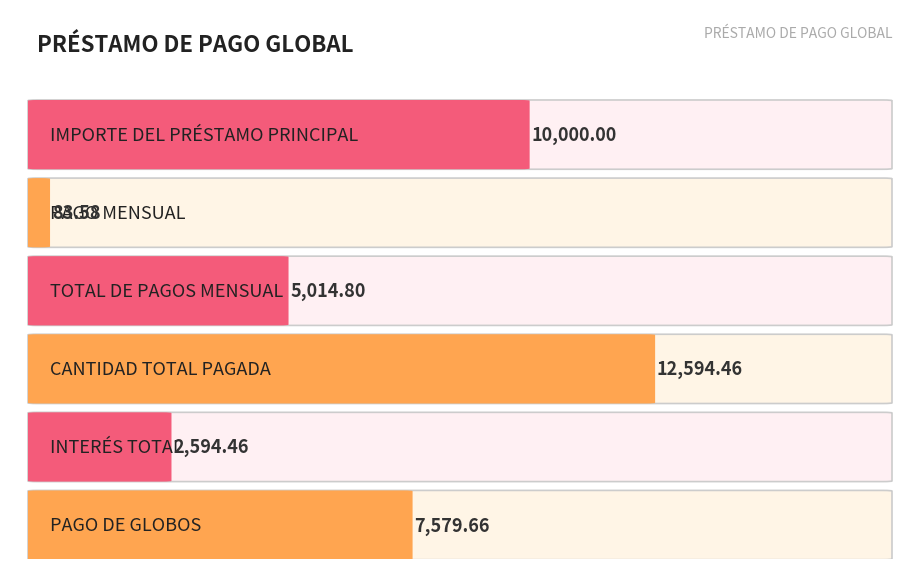

Where is the data nearest to the value 6339?

PAGO DE GLOBOS